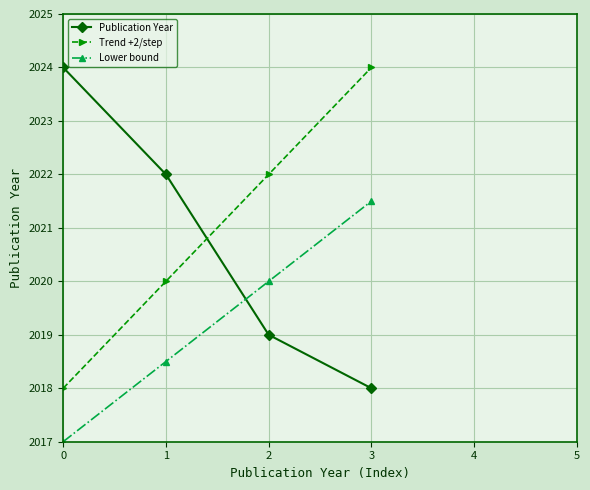

How many data points in Lower bound are less than 2020?

2